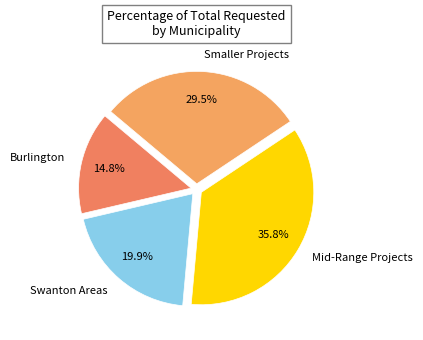

Do Burlington and Smaller Projects together represent more than half of the pie?

No